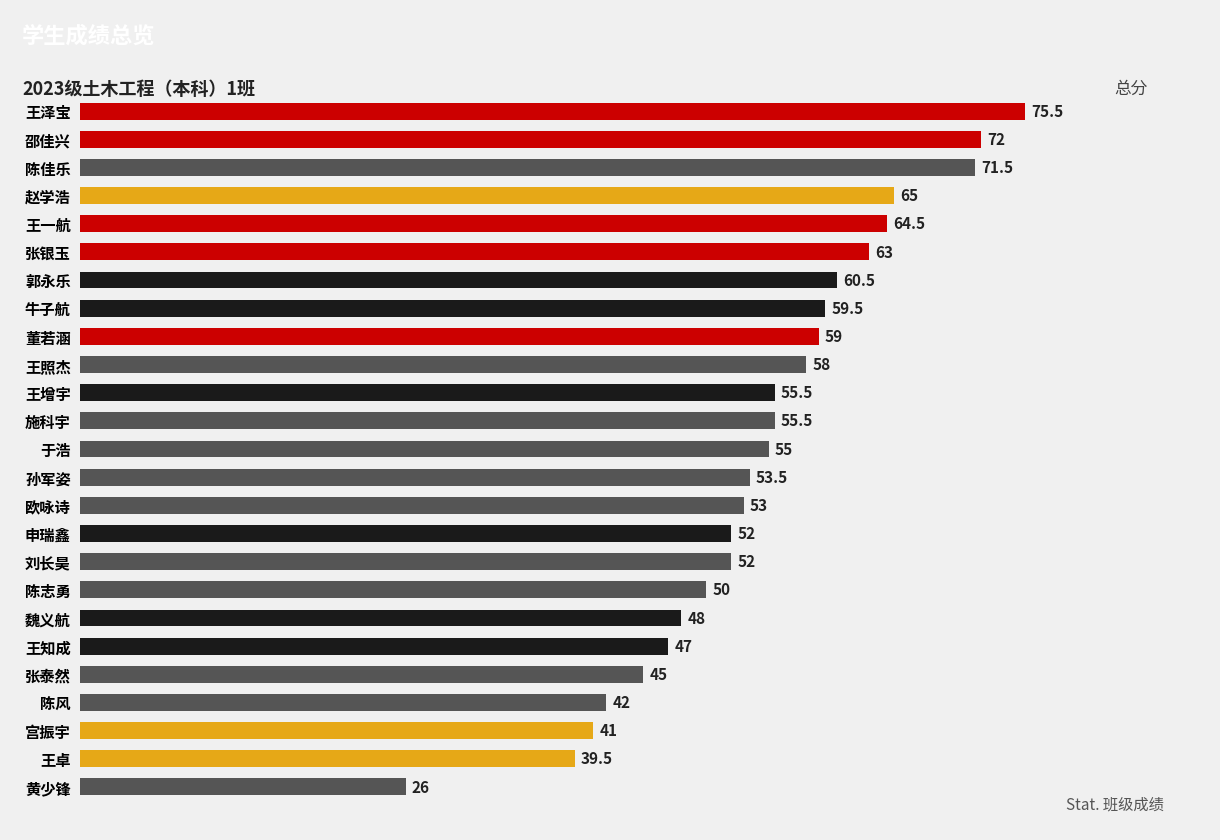

How many data points does each series have?

25